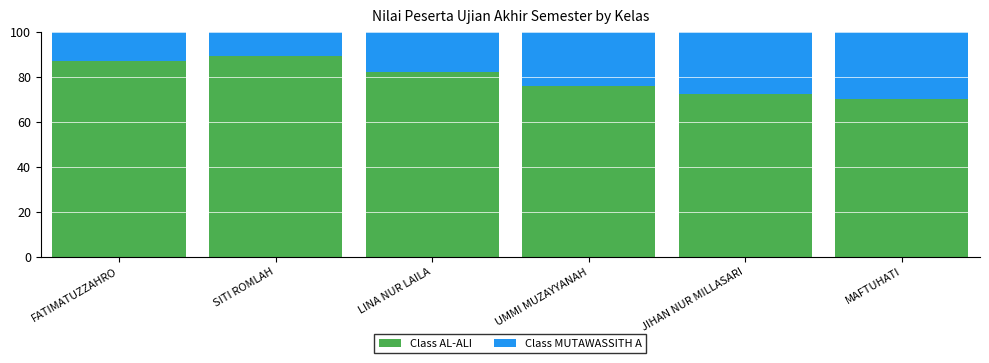

The Class AL-ALI series shows 125.6 at UMMI MUZAYYANAH. True or false?

False